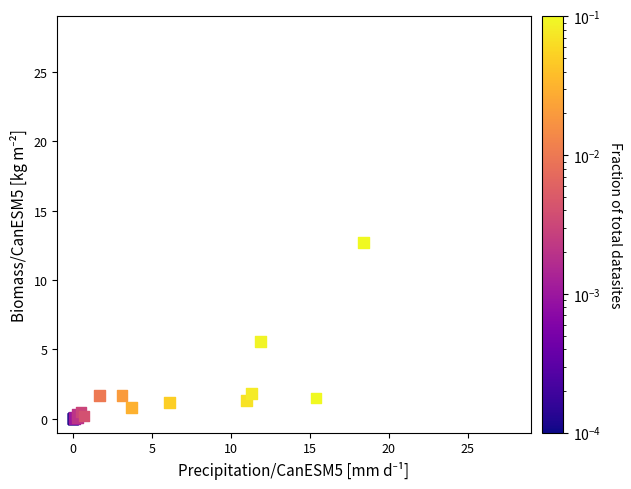

What Y value in the scatter plot is closest to 6?

5.6